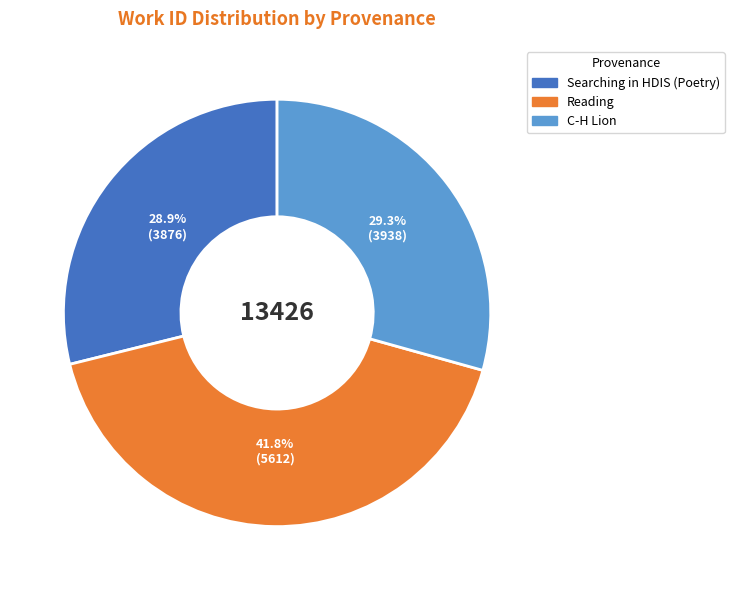

The C-H Lion slice represents 29% of the pie. True or false?

True